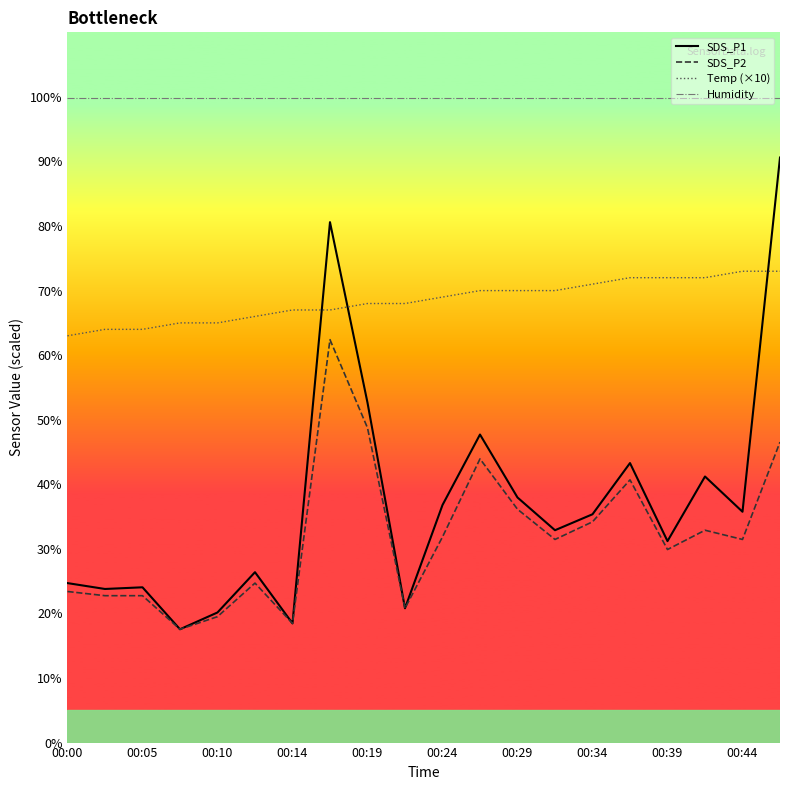

Does the chart display data point markers on the line(s)?

No